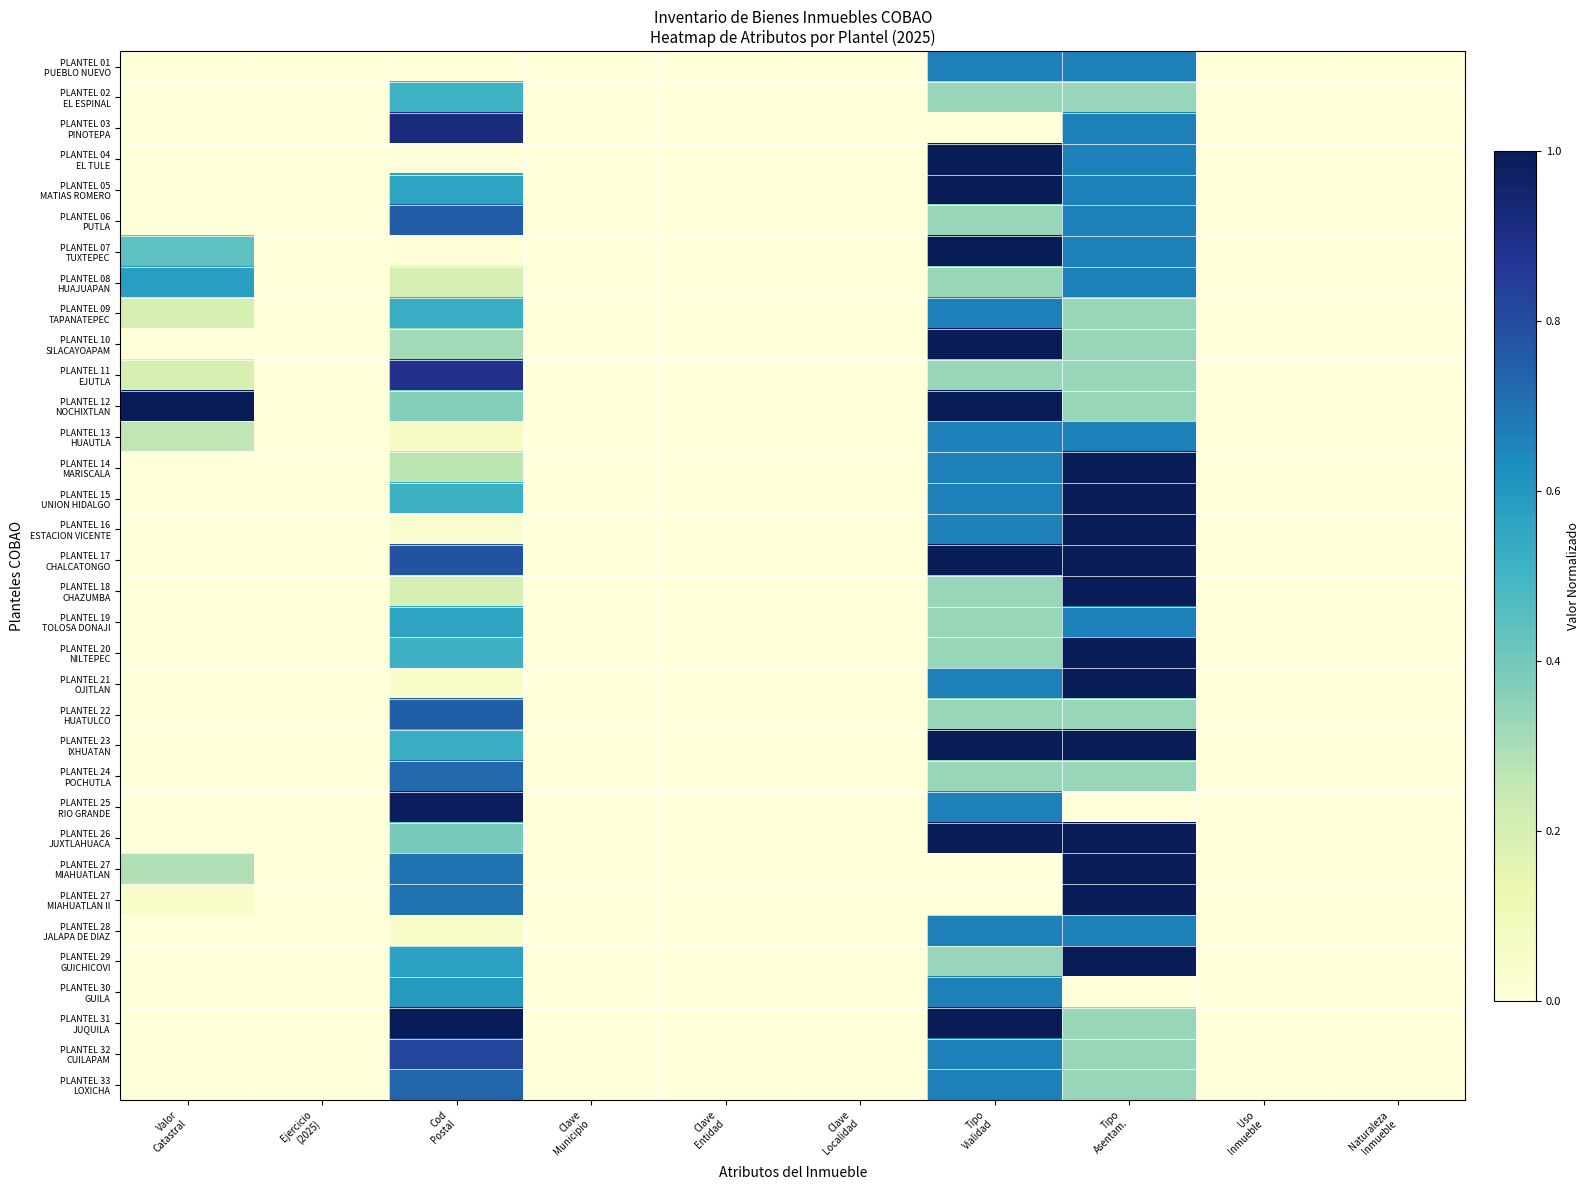

At Valor Catastral, list the series in order from smallest to largest.

PLANTEL 01 PUEBLO NUEVO, PLANTEL 02 EL ESPINAL, PLANTEL 03 PINOTEPA, PLANTEL 04 EL TULE, PLANTEL 05 MATIAS ROMERO, PLANTEL 06 PUTLA, PLANTEL 10 SILACAYOAPAM, PLANTEL 14 MARISCALA, PLANTEL 15 UNION HIDALGO, PLANTEL 16 ESTACION VICENTE, PLANTEL 17 CHALCATONGO, PLANTEL 18 CHAZUMBA, PLANTEL 19 TOLOSA DONAJI, PLANTEL 20 NILTEPEC, PLANTEL 22 HUATULCO, PLANTEL 23 IXHUATAN, PLANTEL 24 POCHUTLA, PLANTEL 25 RIO GRANDE, PLANTEL 26 JUXTLAHUACA, PLANTEL 28 JALAPA DE DIAZ, PLANTEL 29 GUICHICOVI, PLANTEL 30 GUILA, PLANTEL 31 JUQUILA, PLANTEL 32 CUILAPAM, PLANTEL 33 LOXICHA, PLANTEL 21 OJITLAN, PLANTEL 27 MIAHUATLAN II, PLANTEL 11 EJUTLA, PLANTEL 09 TAPANATEPEC, PLANTEL 13 HUAUTLA, PLANTEL 27 MIAHUATLAN, PLANTEL 07 TUXTEPEC, PLANTEL 08 HUAJUAPAN, PLANTEL 12 NOCHIXTLAN